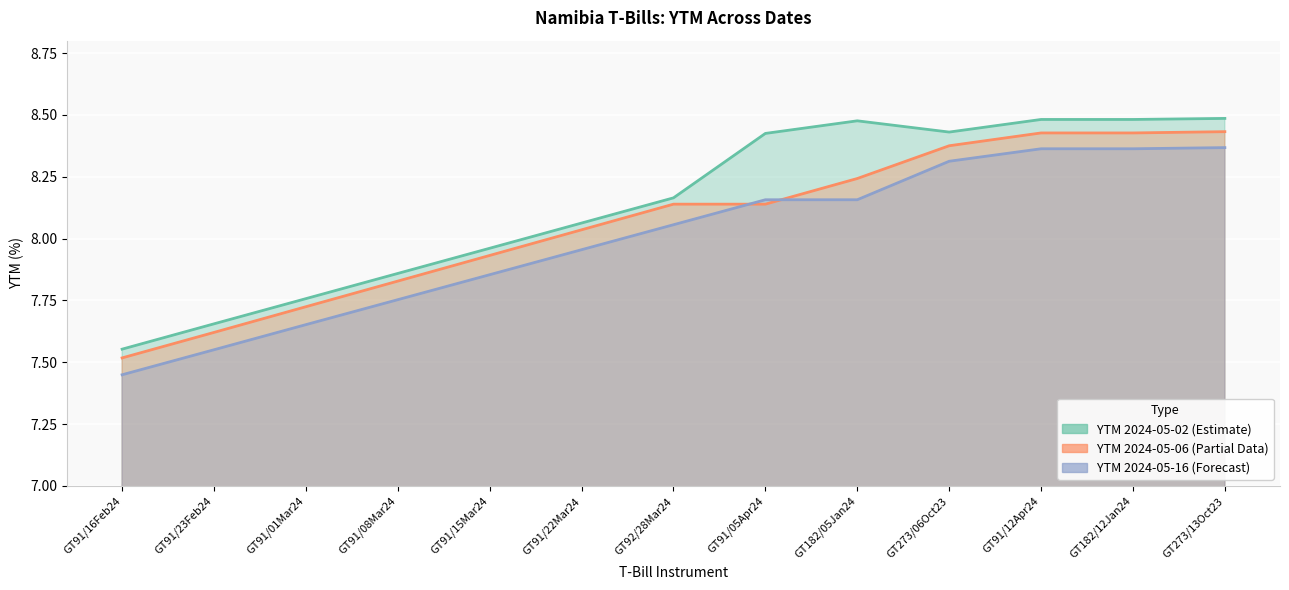

At which category does the chart reach its minimum across all series?

GT91/16Feb24